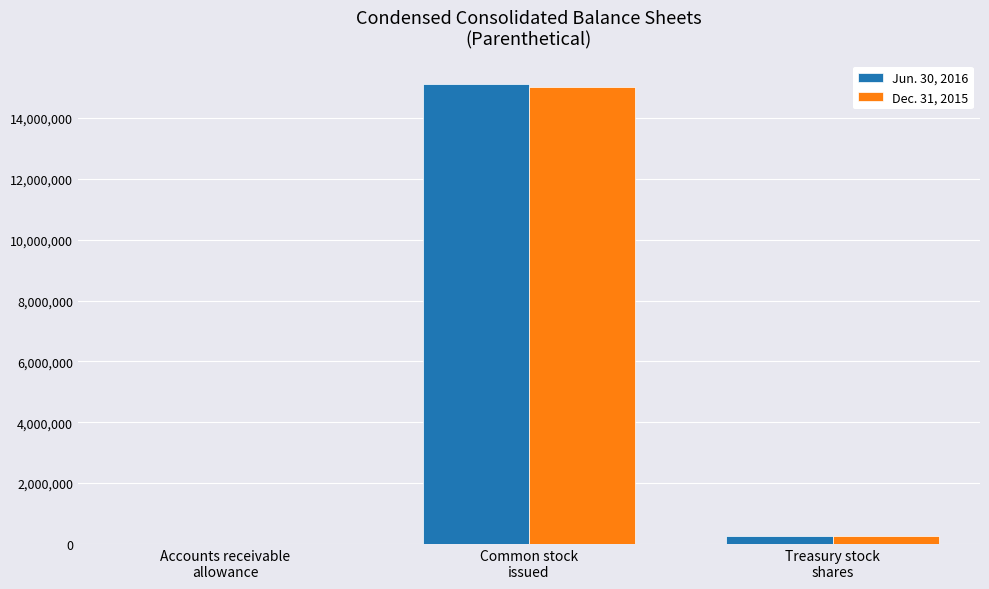

Does the chart contain stacked bars?

No